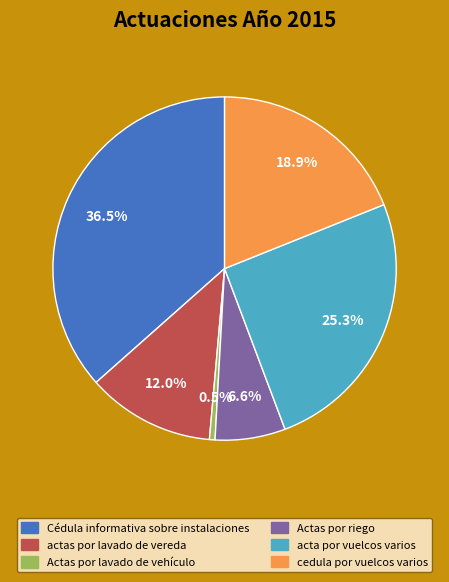

Which slice is the largest?

Cédula informativa sobre instalaciones